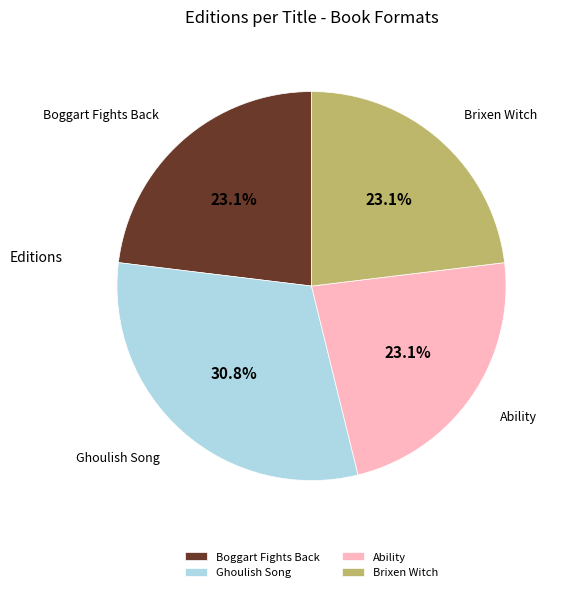

To the nearest percent, what is the difference between the largest and smallest slice percentages?

8%